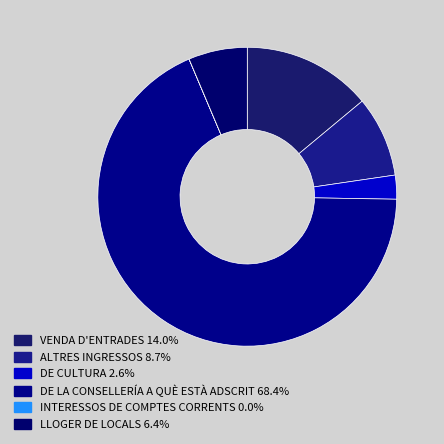

How many slices are in this pie chart?

6